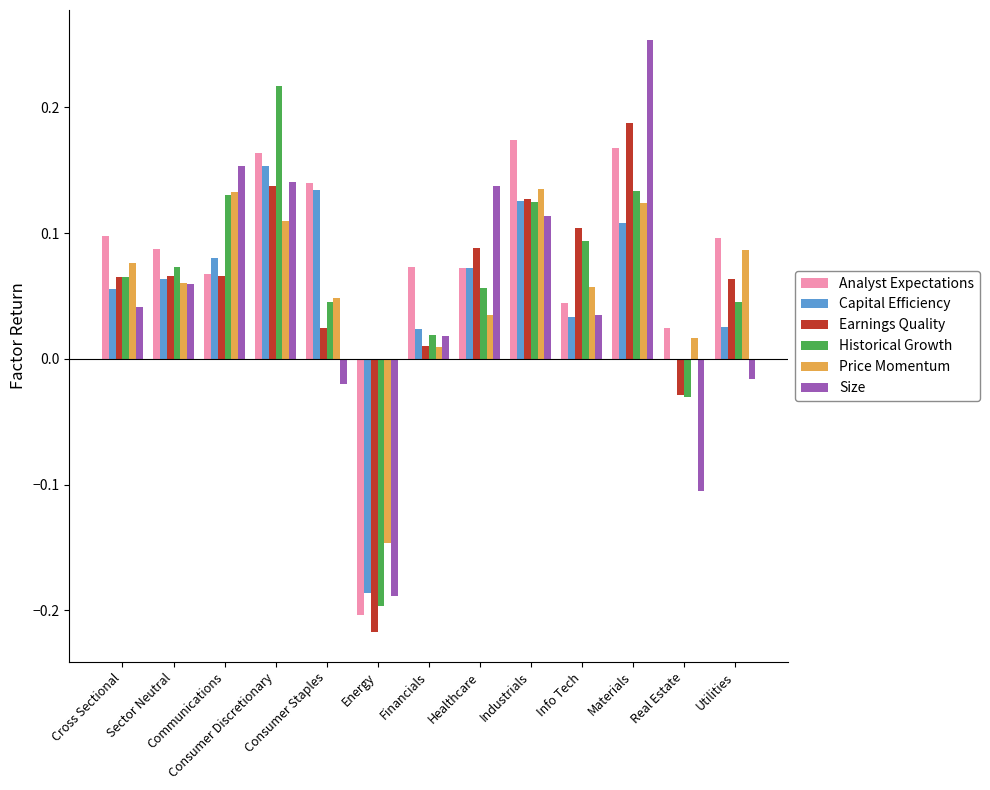

List the labels in order of Earnings Quality value, smallest first.

Energy, Real Estate, Financials, Consumer Staples, Utilities, Cross Sectional, Communications, Sector Neutral, Healthcare, Info Tech, Industrials, Consumer Discretionary, Materials